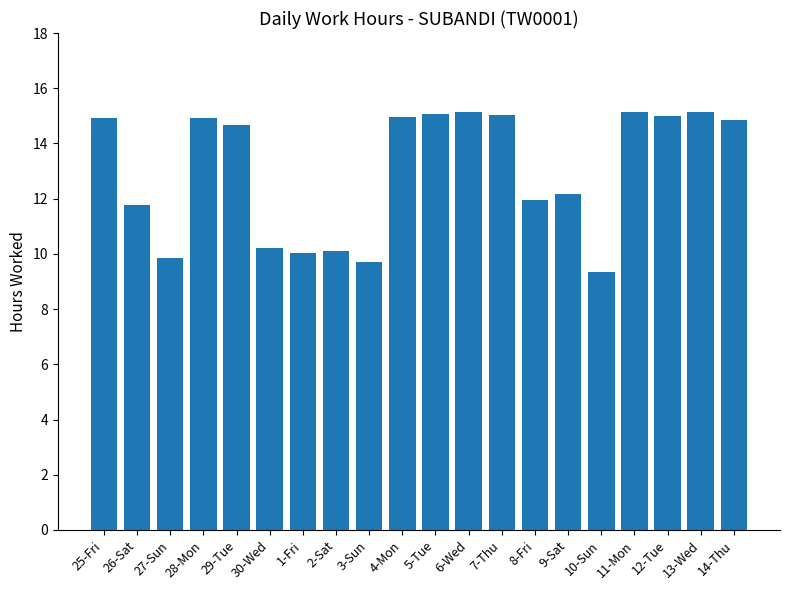

Does the chart contain stacked bars?

No